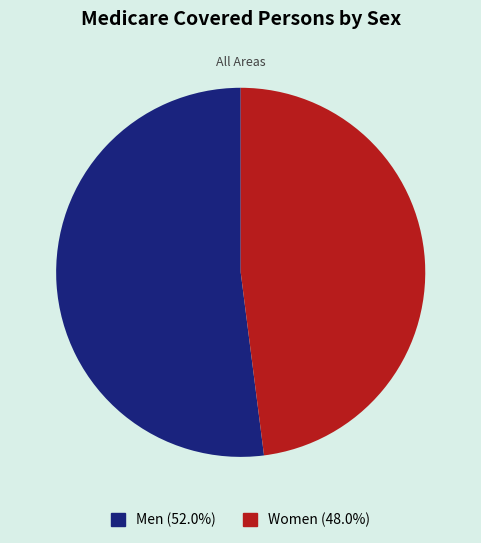

What is the majority slice?

Men